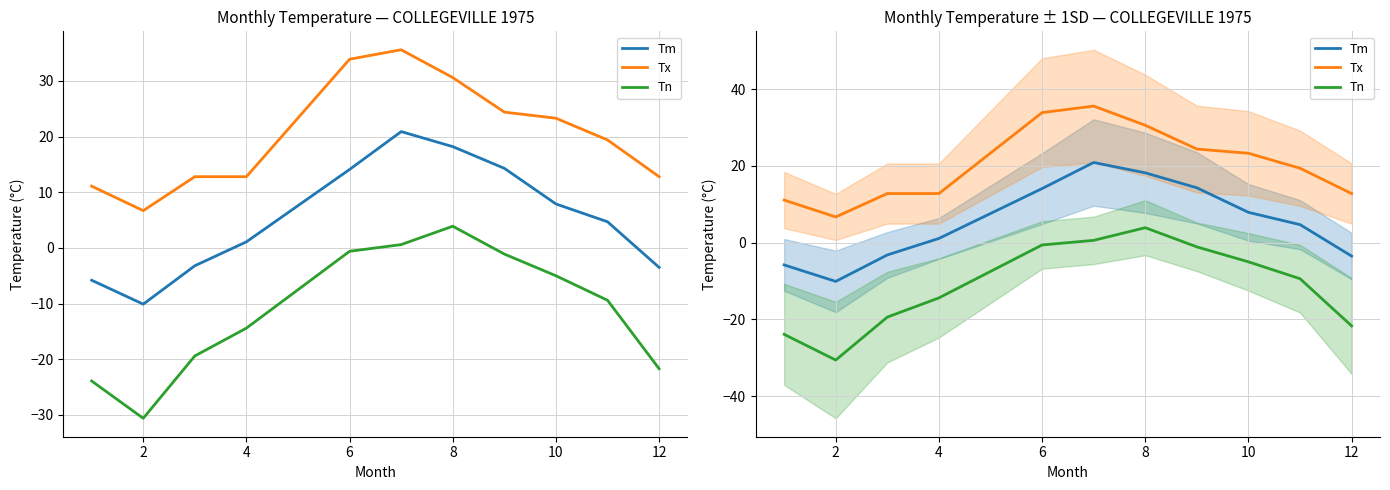

Rank the series by their maximum value, from highest to lowest.

Tx, Tm, Tn